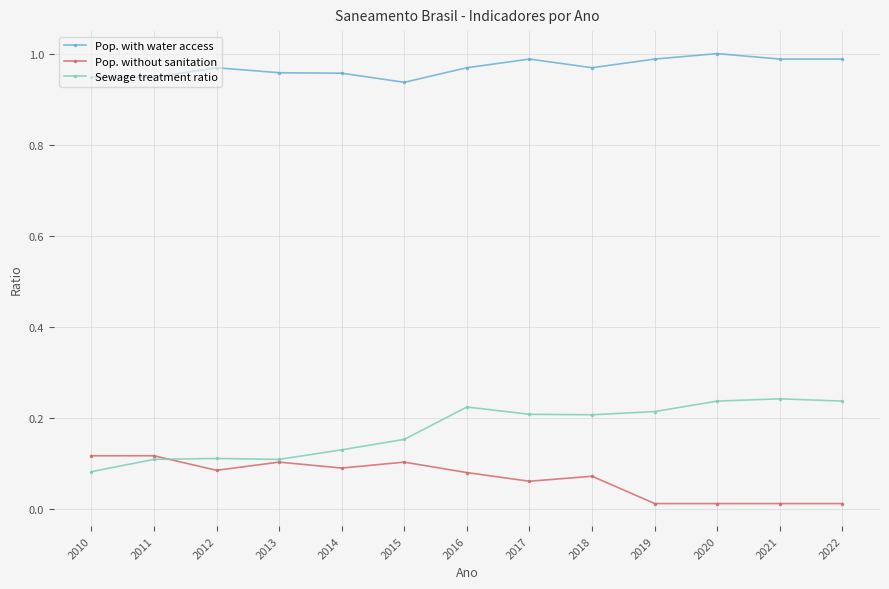

At how many categories does at least one series exceed 0?

13